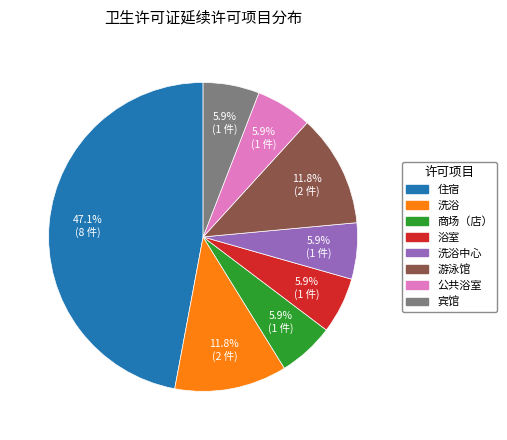

How many slices are in this pie chart?

8